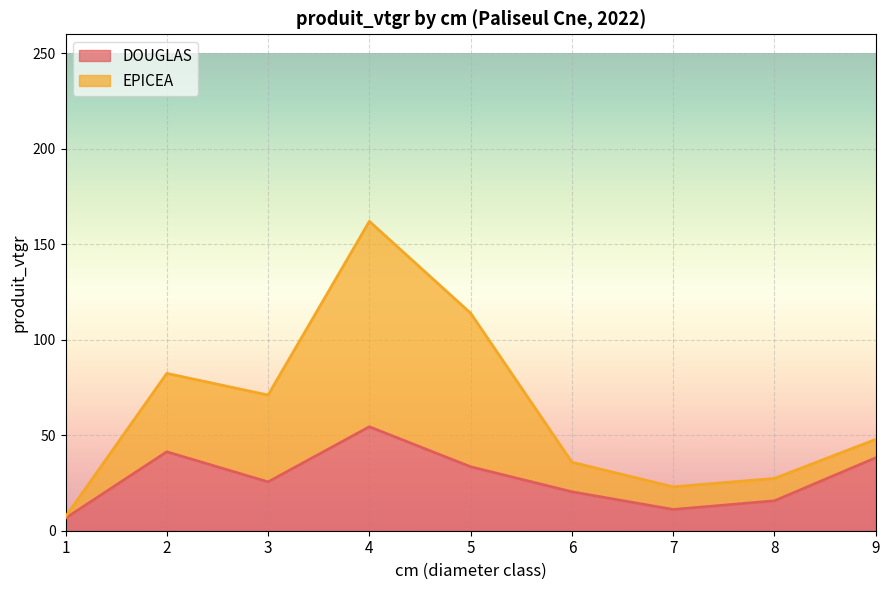

What is the maximum value shown in the chart?

54.4